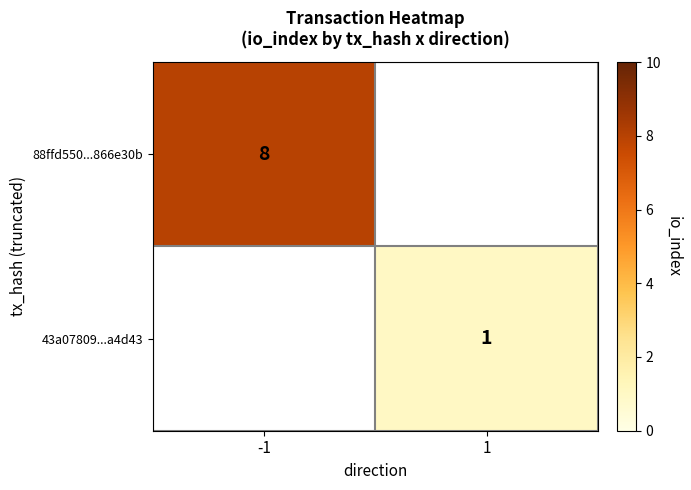

True or false: 43a07809...a4d43 has a value of 1 at 1.

True